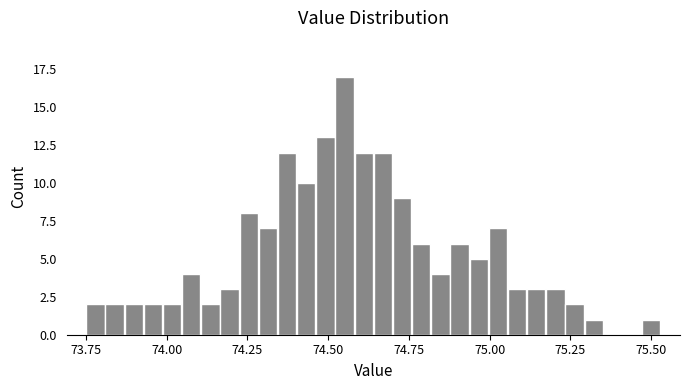

Around what value on the x-axis is the tallest bar? Give the approximate position of its centre, as read against the axis.

74.55